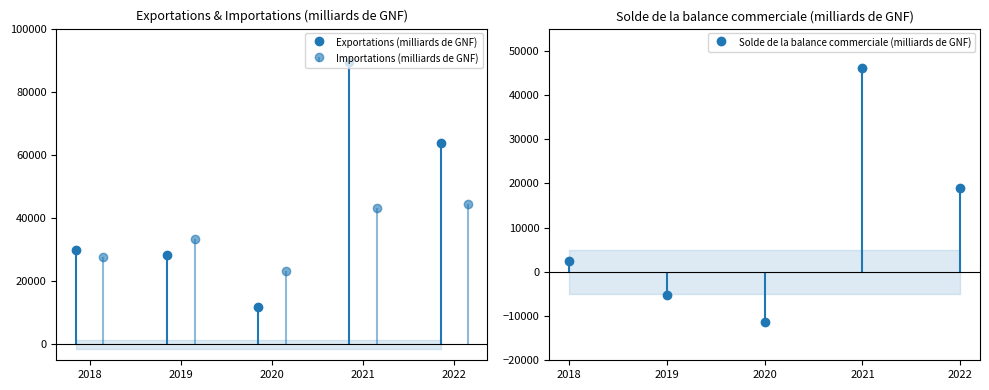

Where is Solde de la balance commerciale (milliards de GNF) nearest to the value 17397?

2022